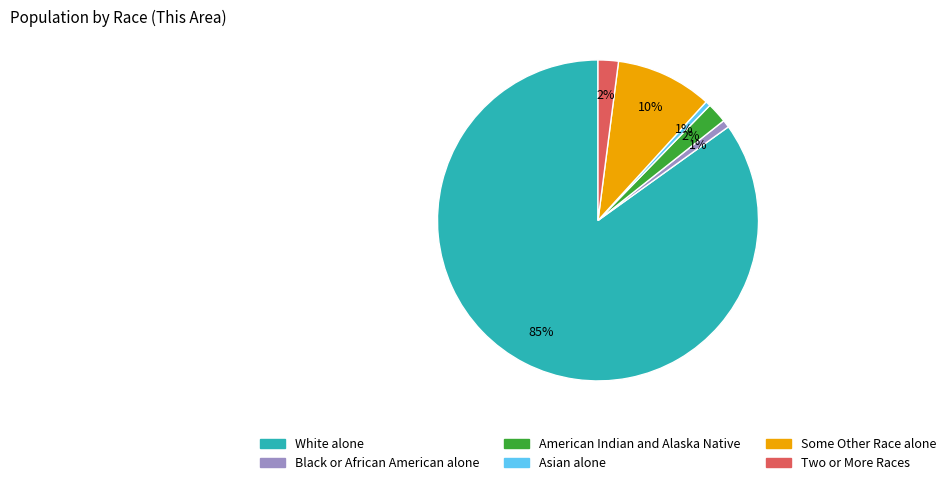

To the nearest percent, what is the difference between the American Indian and Alaska Native and Black or African American alone slice percentages?

1%